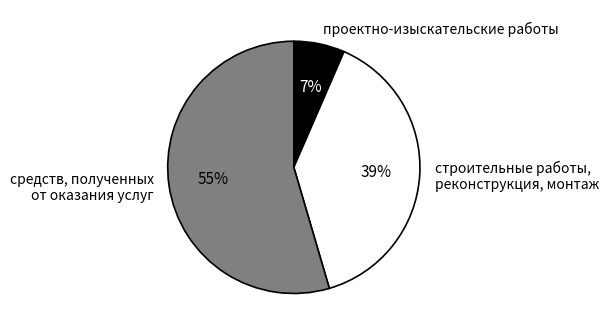

To the nearest percent, what is the difference between the largest and smallest slice percentages?

48%